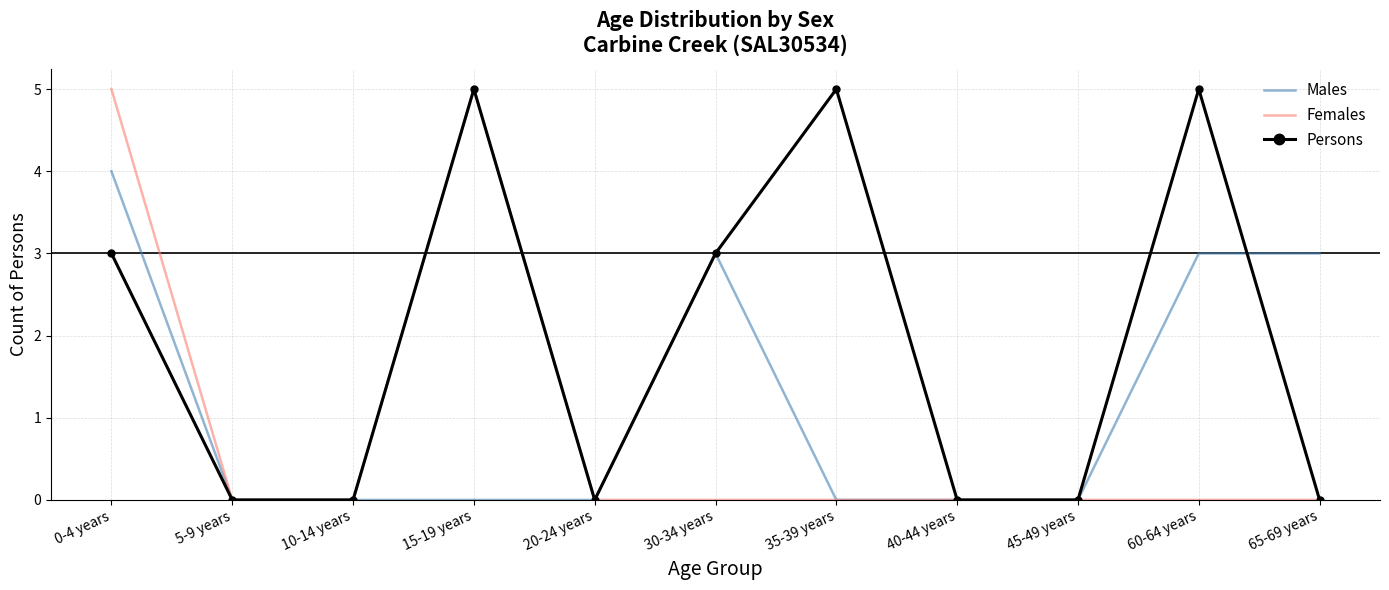

What is the spread (max minus min) of values at 35-39 years?

5